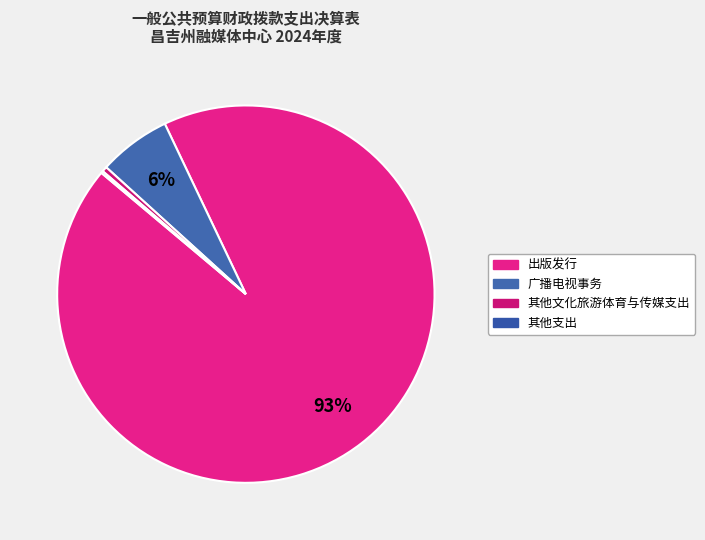

How many slices are in this pie chart?

4